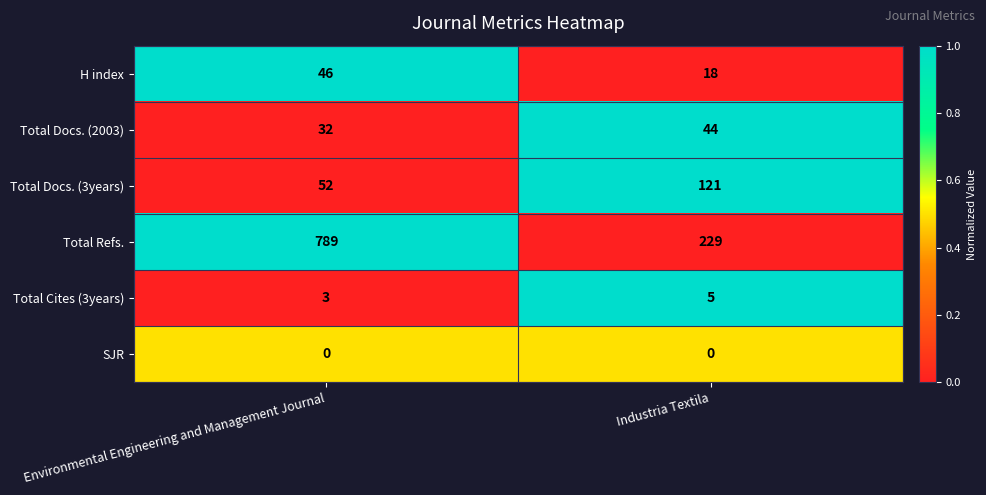

True or false: Total Docs. (2003) has a value of 32 at Environmental Engineering and Management Journal.

True